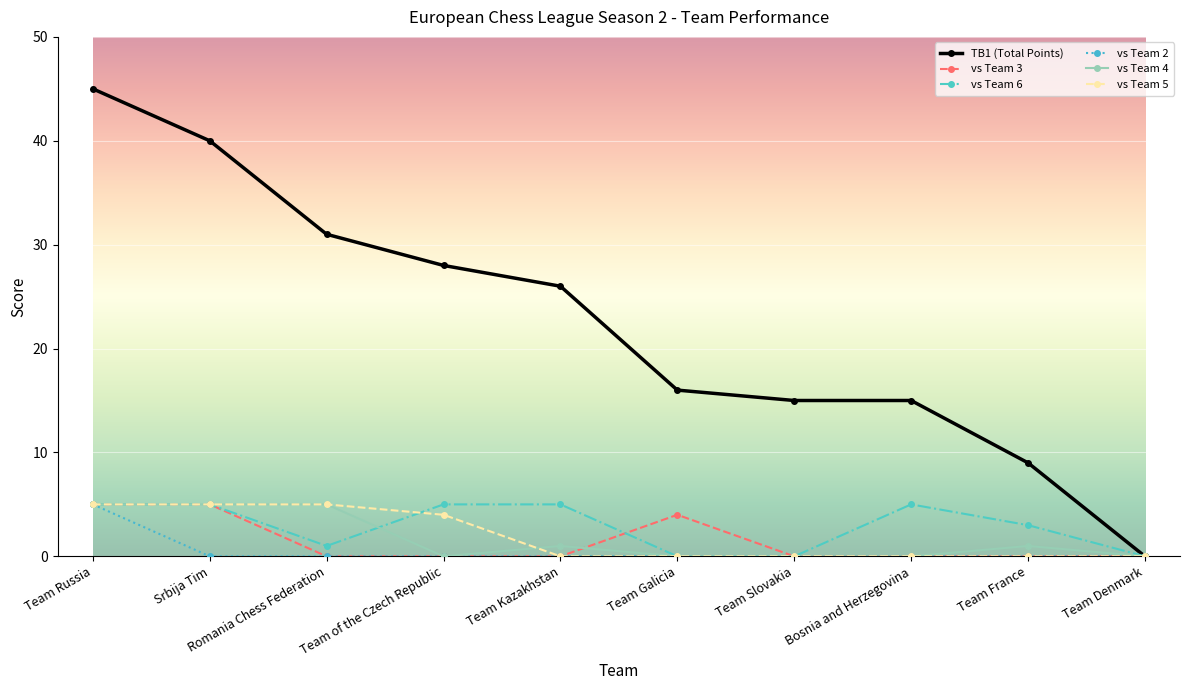

What are all the series names shown in the legend?

TB1 (Total Points), vs Team 3, vs Team 6, vs Team 2, vs Team 4, vs Team 5